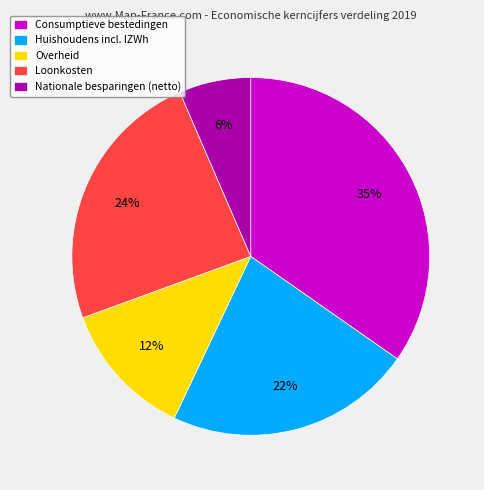

How many slices are in this pie chart?

5